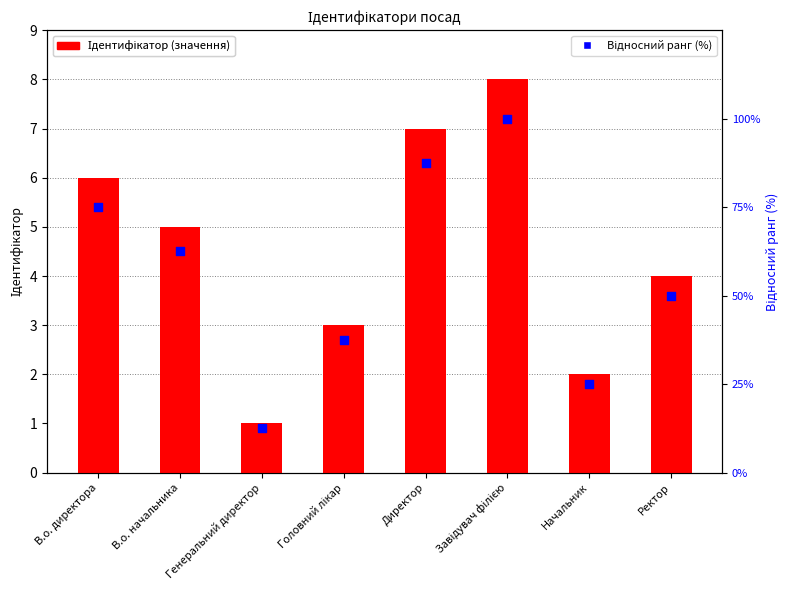

What are all the series names shown in the legend?

Ідентифікатор (значення), Відносний ранг (%)